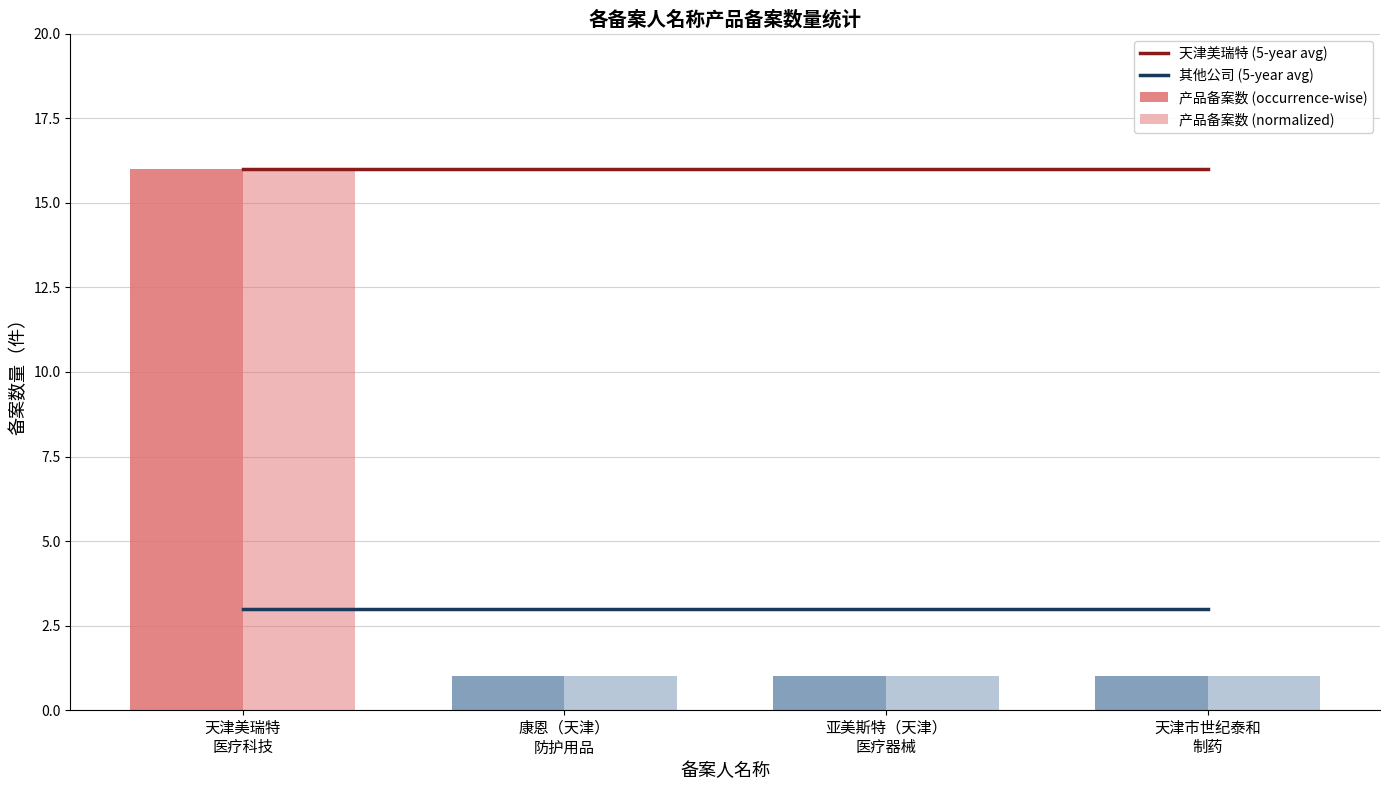

What are all the series names shown in the legend?

天津美瑞特 (5-year avg), 其他公司 (5-year avg), 产品备案数 (occurrence-wise), 产品备案数 (normalized)